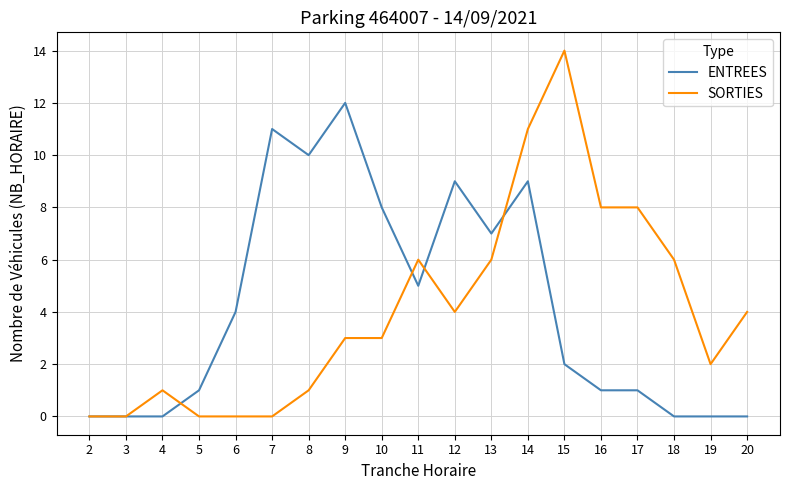

After their last crossing, which series has the higher values: SORTIES or ENTREES?

SORTIES